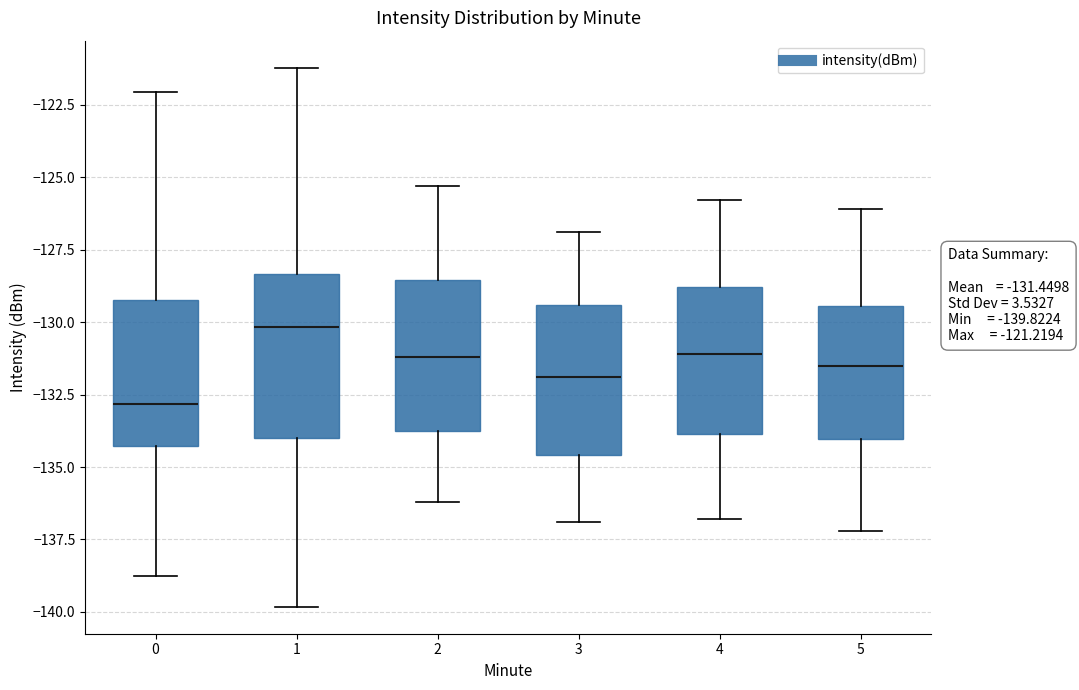

Which box's median line is the highest?

1